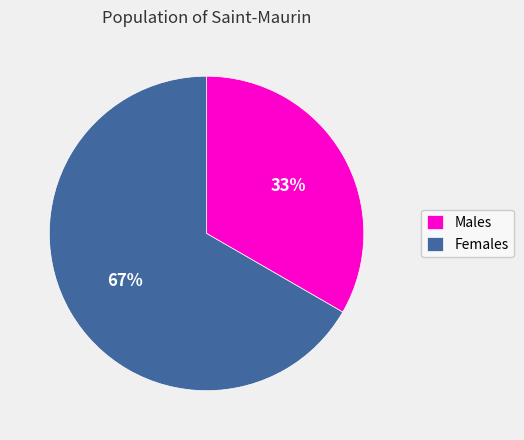

To the nearest percent, what is the average slice percentage?

50%